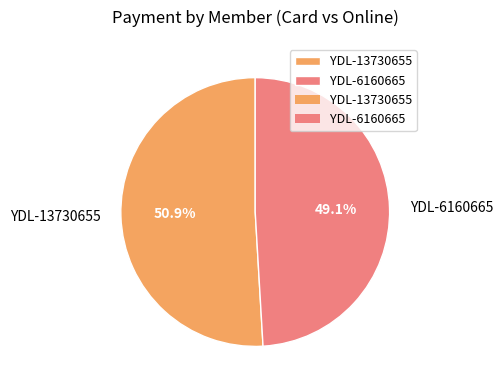

Is there any slice that represents more than half of the pie?

Yes